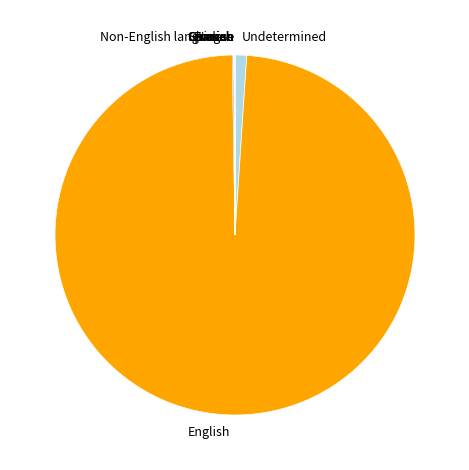

Is it true that Undetermined is 1% of the pie?

True